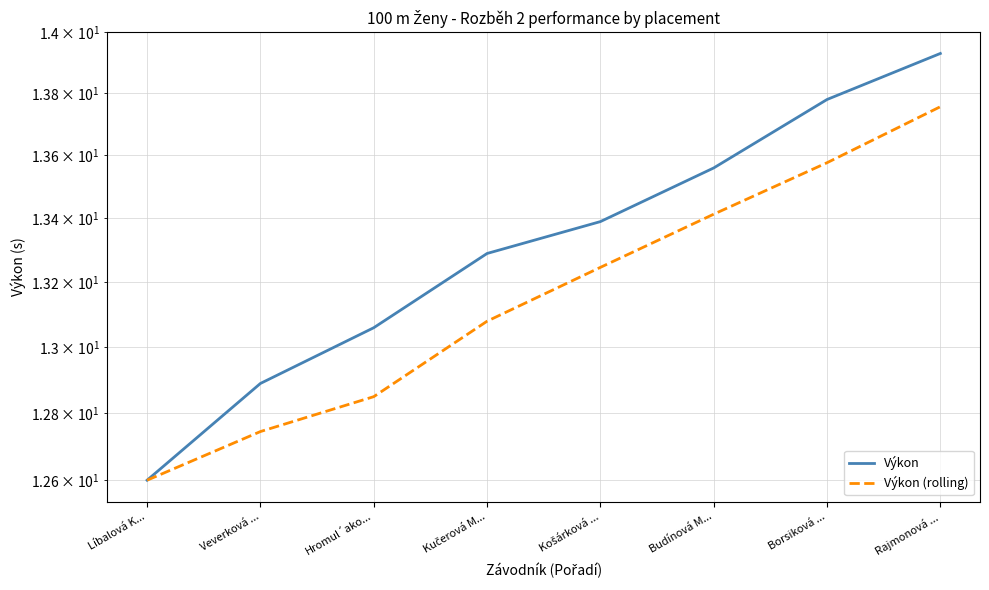

What is the sum of the Výkon values at Hromul´ako... and Budínová M...?

26.6